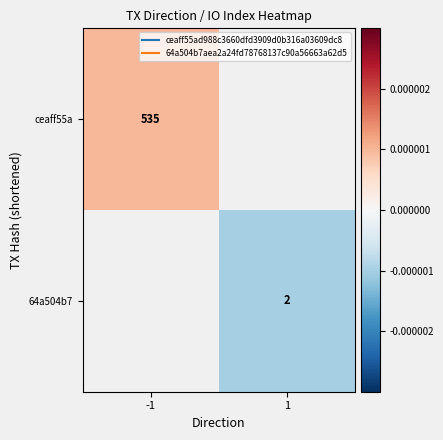

Between 1 and -1, which is larger?

-1